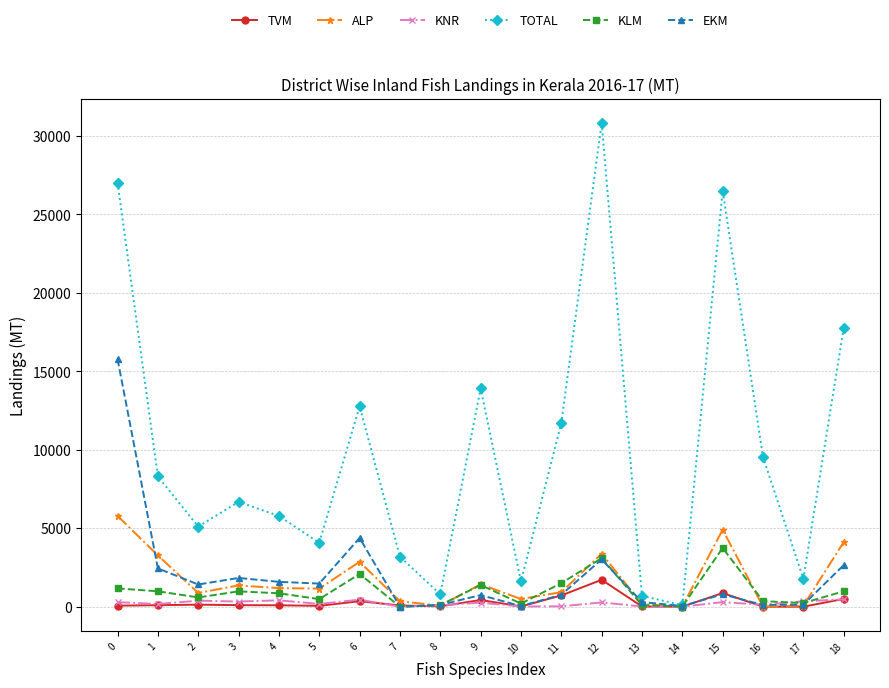

What is the greatest value displayed?

30830